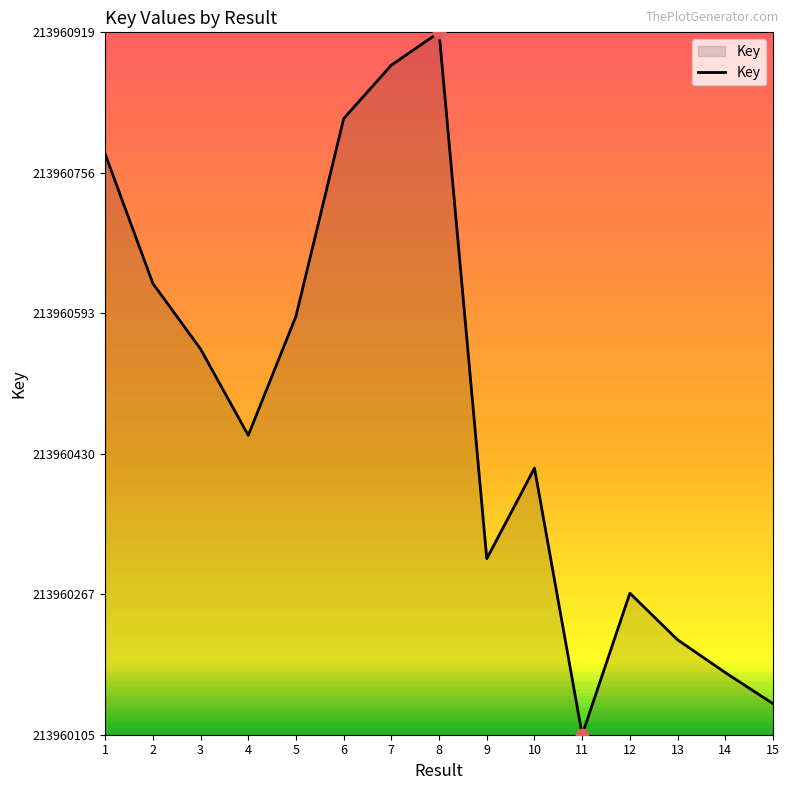

What is the change in value from 2 to 8?

+291